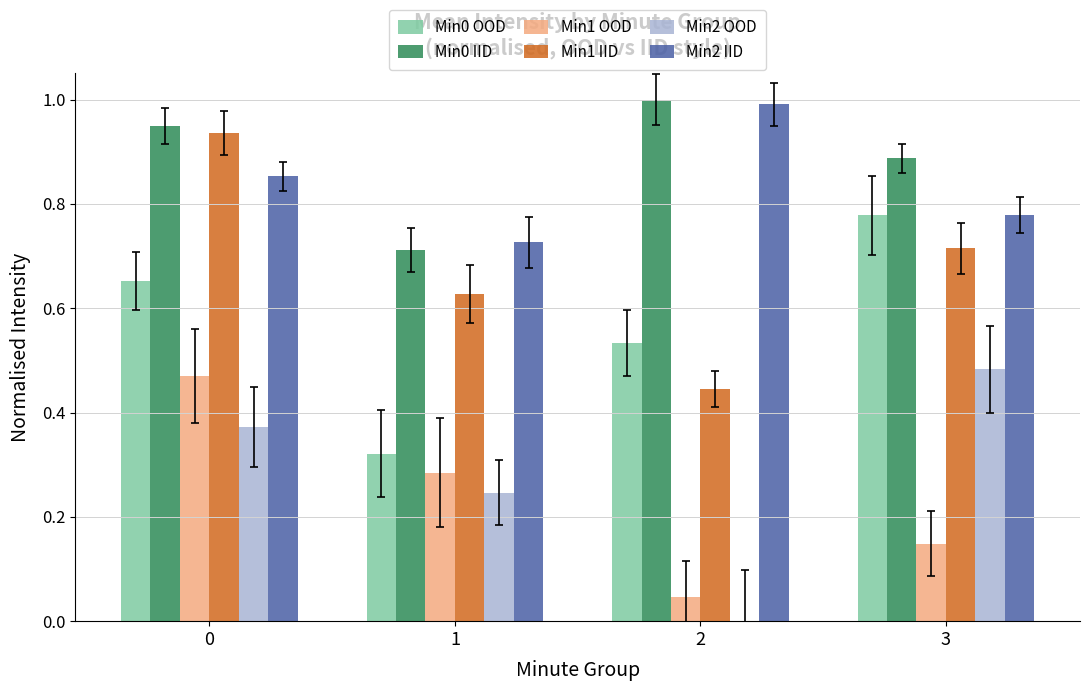

Is it true that Min2 IID equals 0.4 at 1?

False